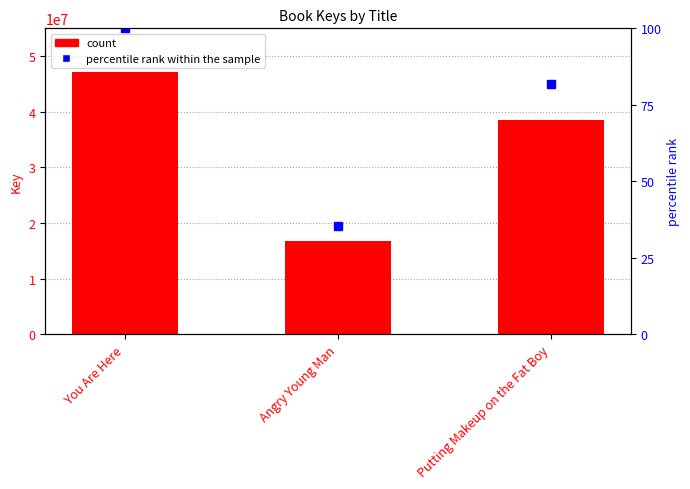

At how many categories does at least one series exceed 26159609?

2